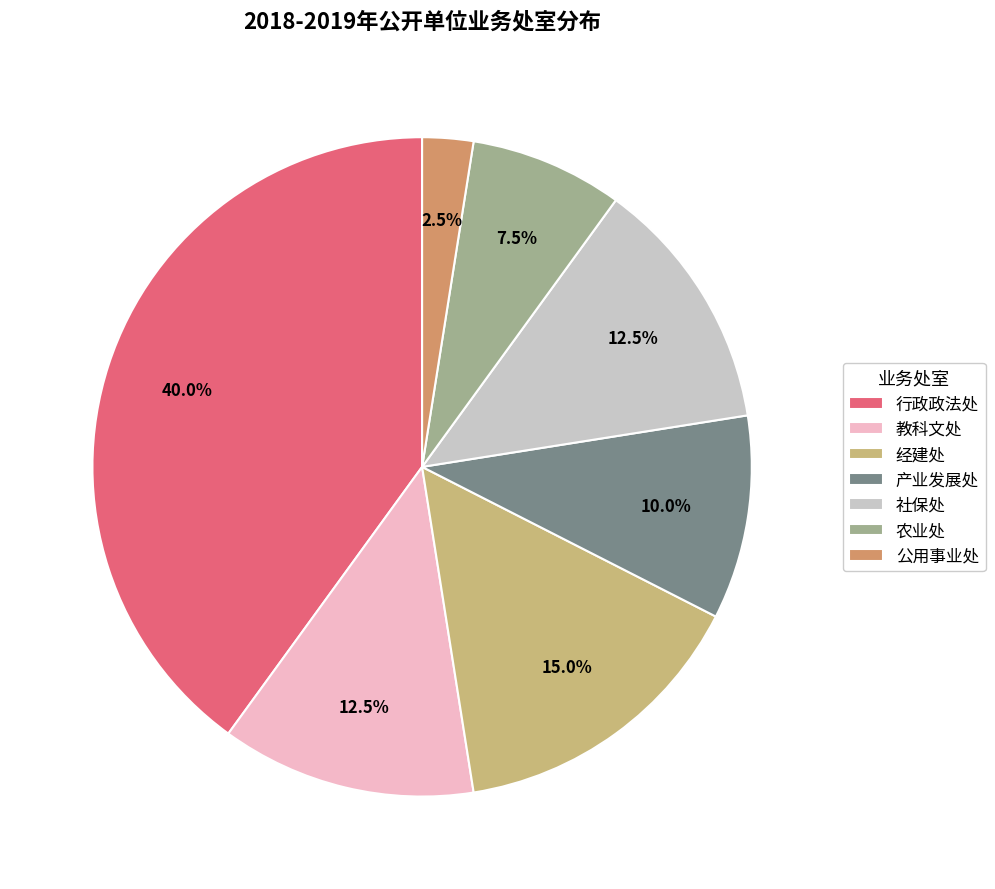

Is 行政政法处 the majority of the pie?

No